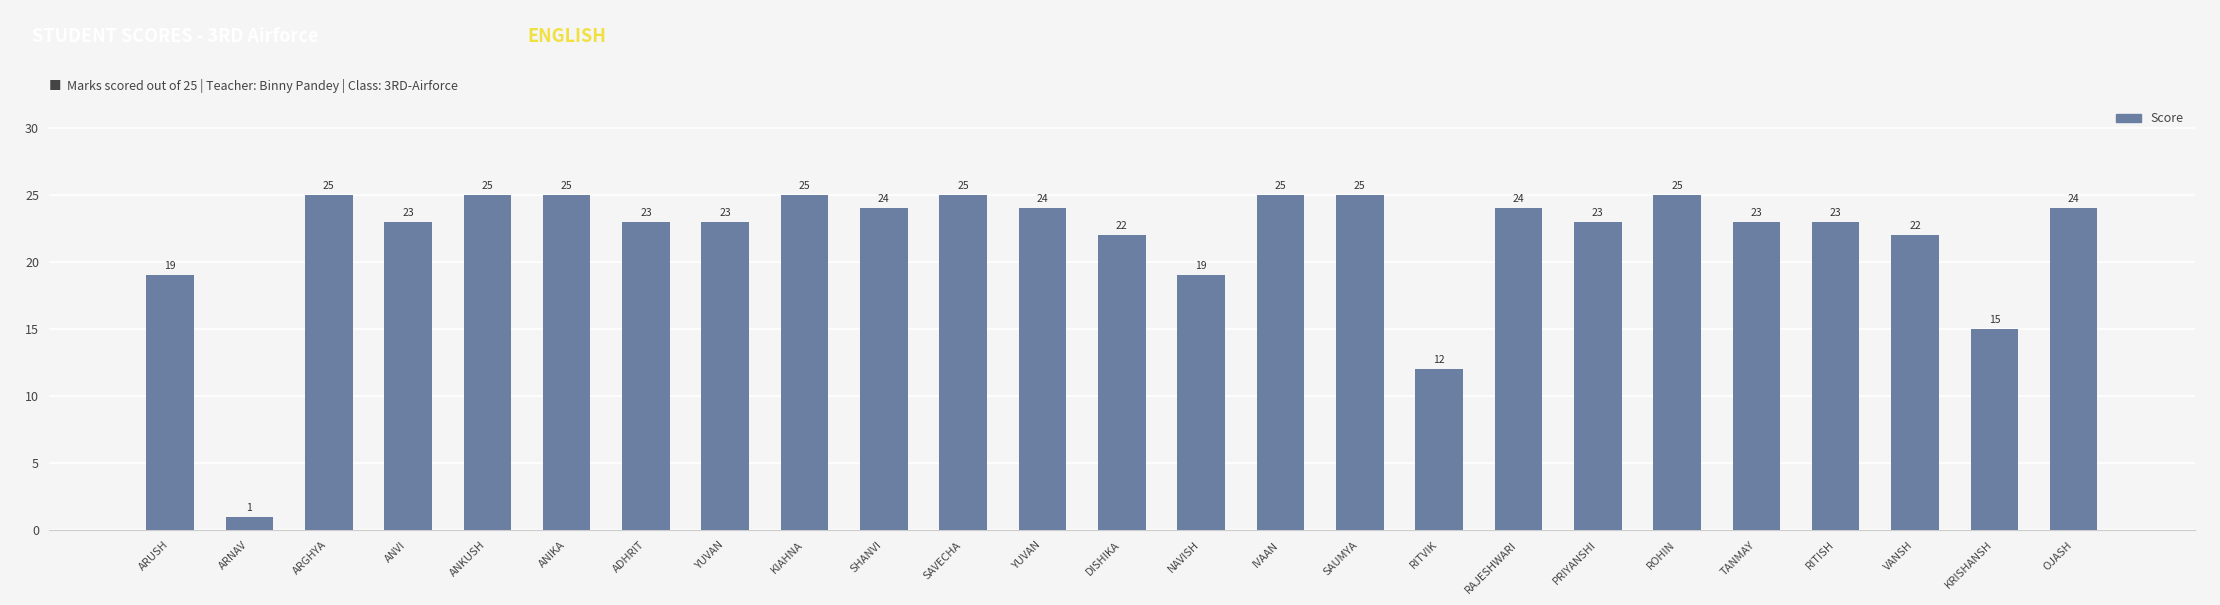

What is the difference between the values at RAJESHWARI and IVAAN?

1